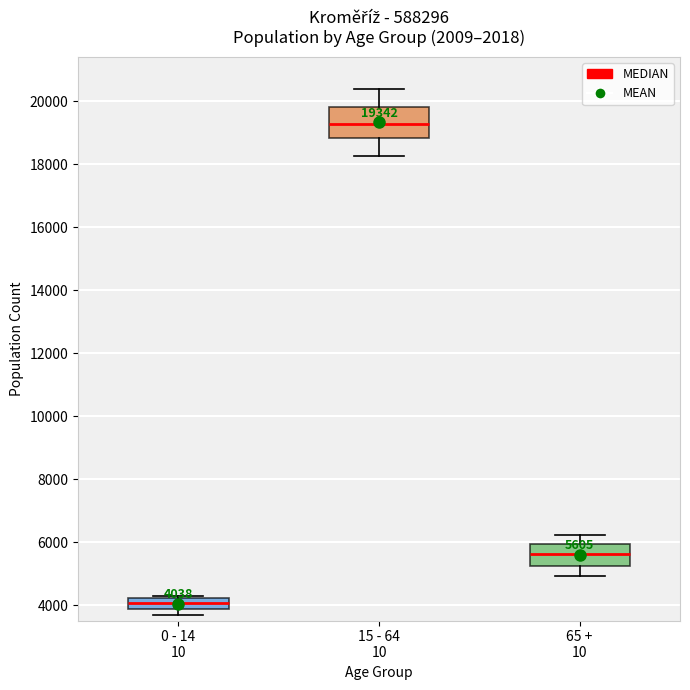

Comparing the boxes themselves (not the whiskers), which one is the tallest?

15 - 64 10